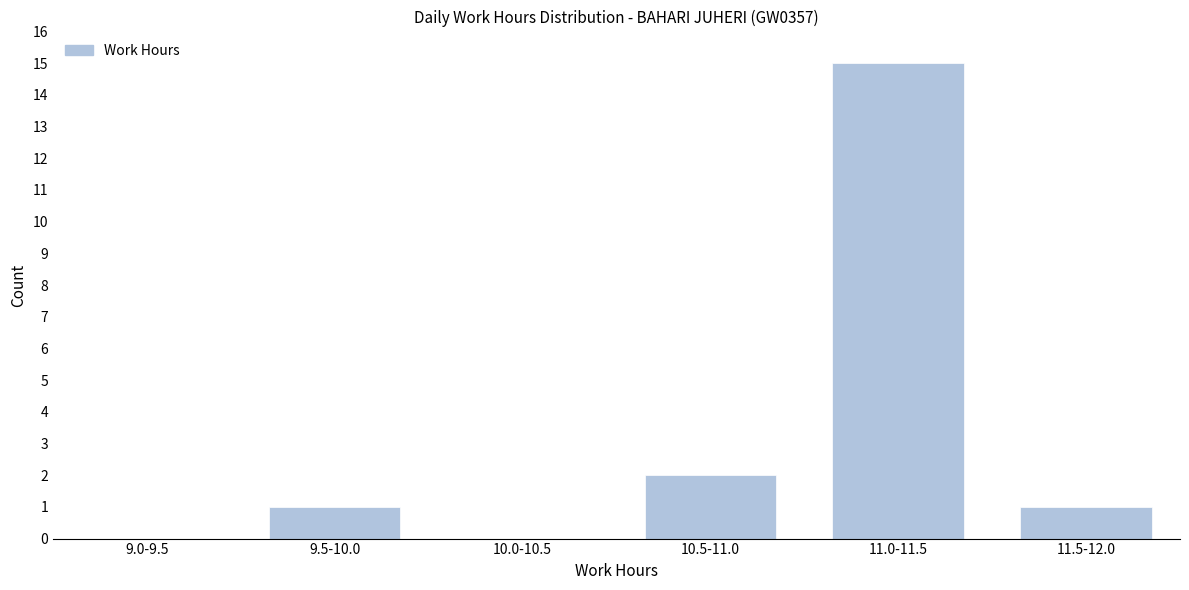

Reading left to right, what are all the values shown in this chart?

9.0-9.5=0	9.5-10.0=1	10.0-10.5=0	10.5-11.0=2	11.0-11.5=15	11.5-12.0=1